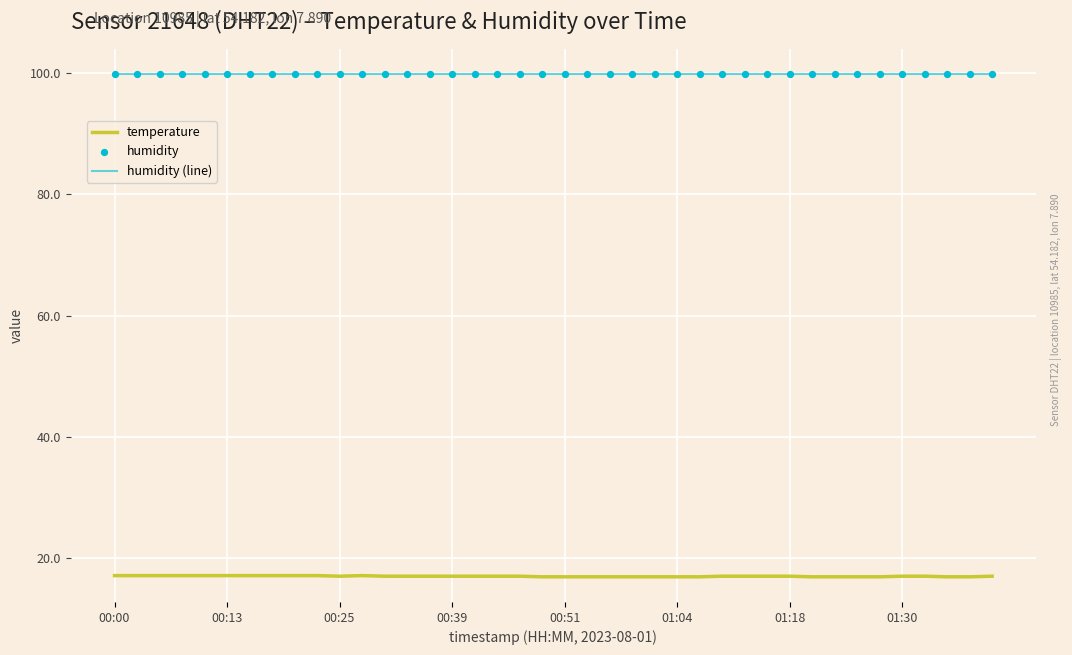

What is the smallest value displayed?

16.9